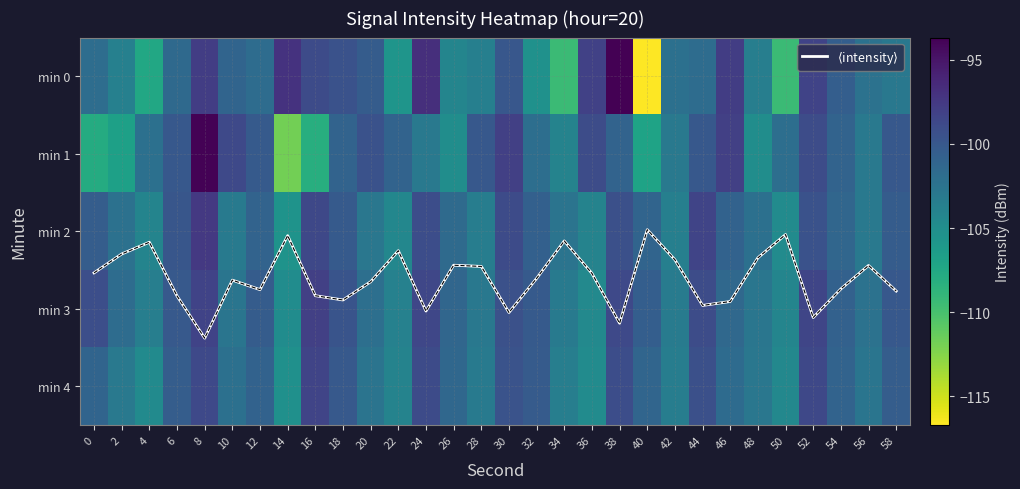

How many categories are shown in the chart?

30